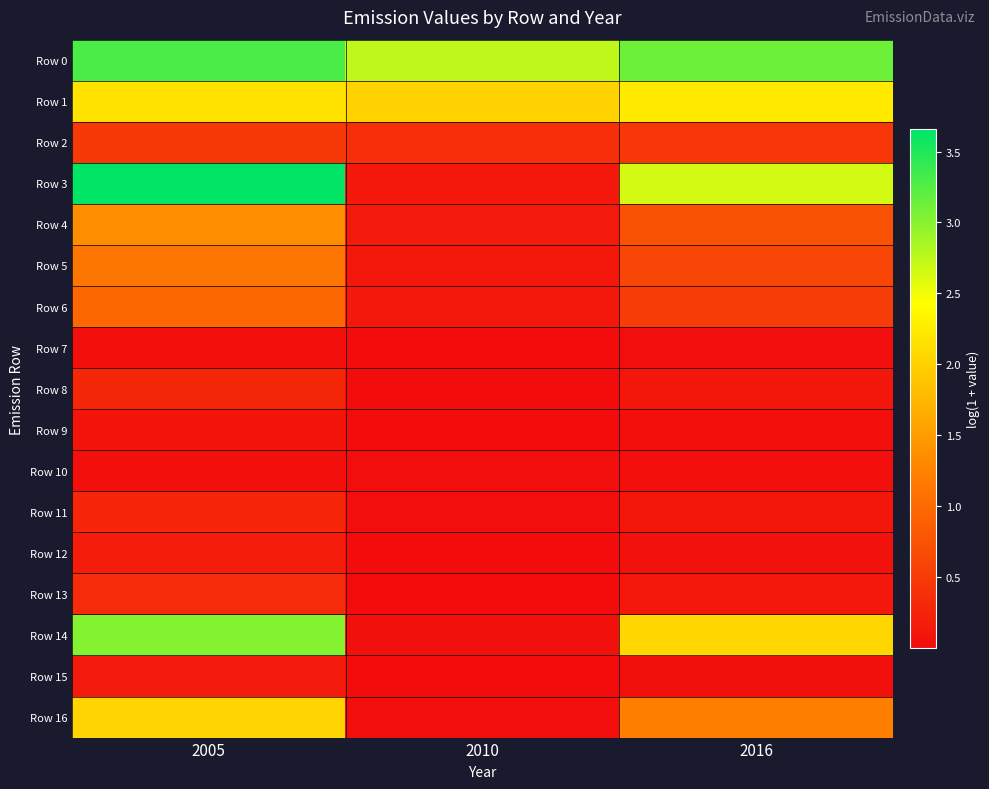

List the series in order of their peak value, lowest first.

Row 7, Row 10, Row 9, Row 15, Row 12, Row 11, Row 8, Row 13, Row 2, Row 6, Row 5, Row 4, Row 16, Row 1, Row 14, Row 0, Row 3